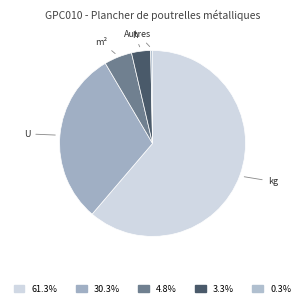

Is the sum of h and kg greater than half?

Yes